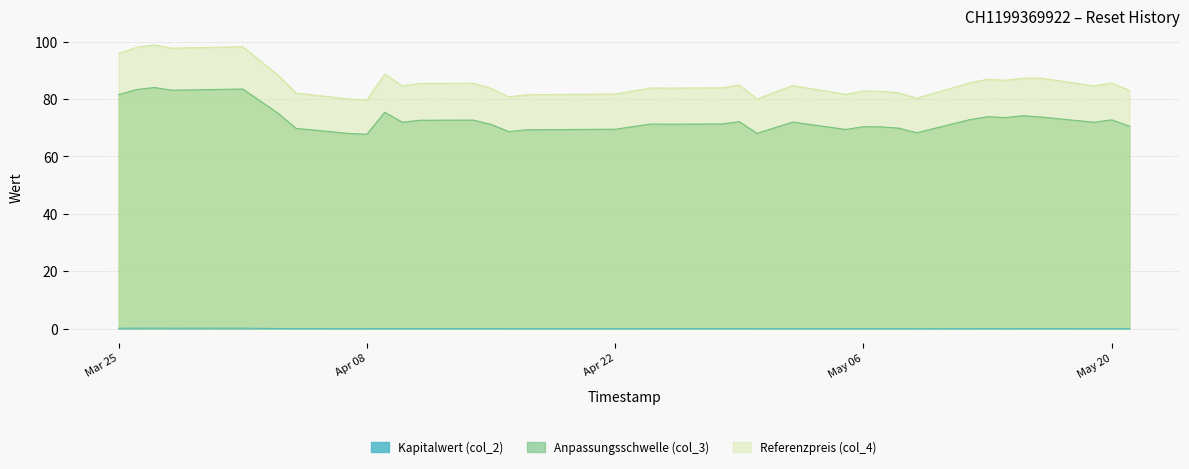

What is the sum of the Referenzpreis (col_4) values at Apr 08 and May 20?

165.3